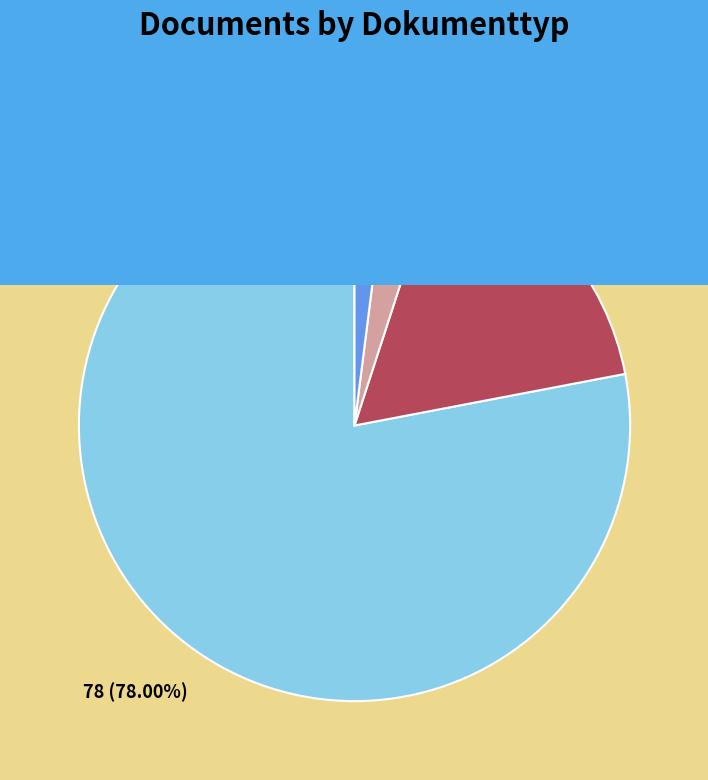

True or false: Conference Proceeding accounts for 17% of the total.

True